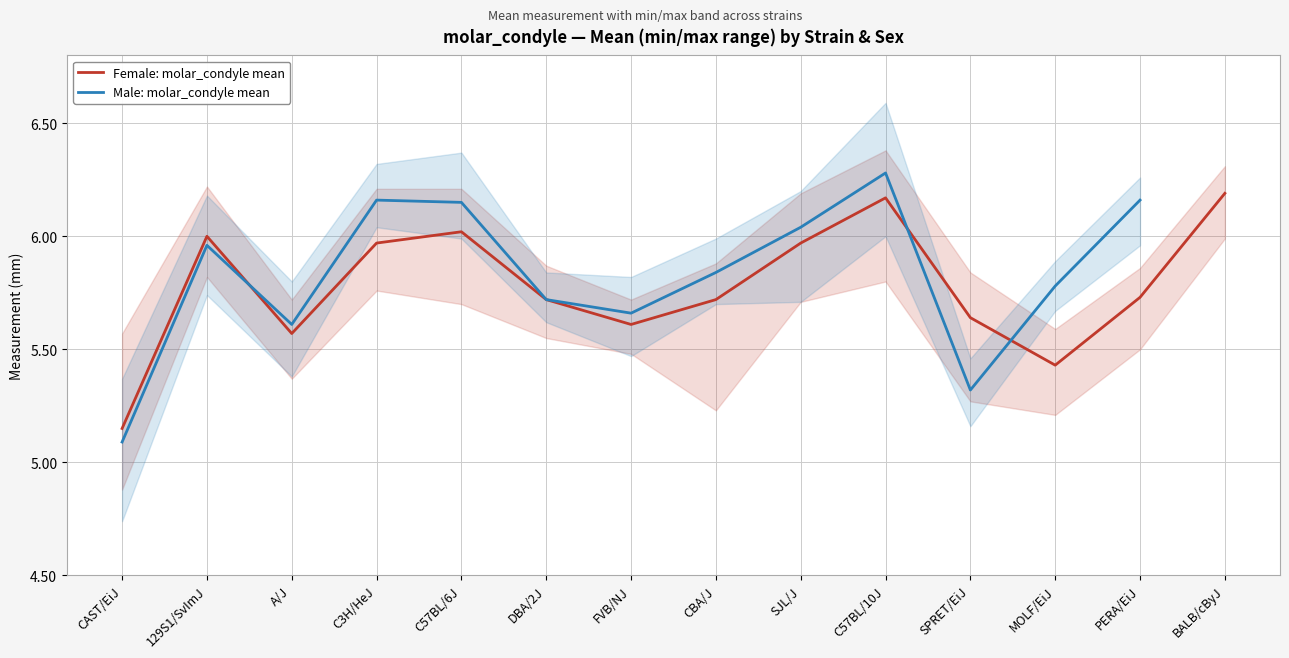

What is the average value?

5.8